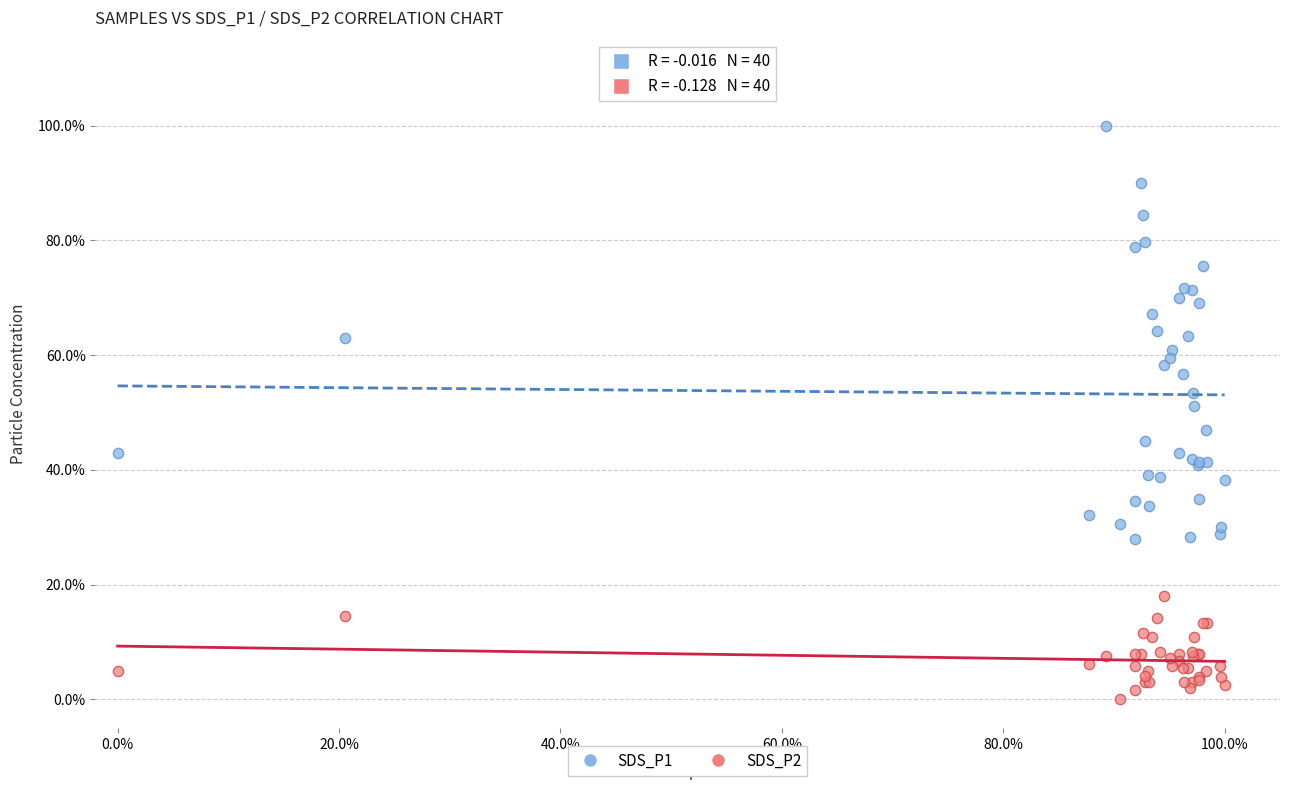

Which series reaches the maximum Y coordinate?

SDS_P1